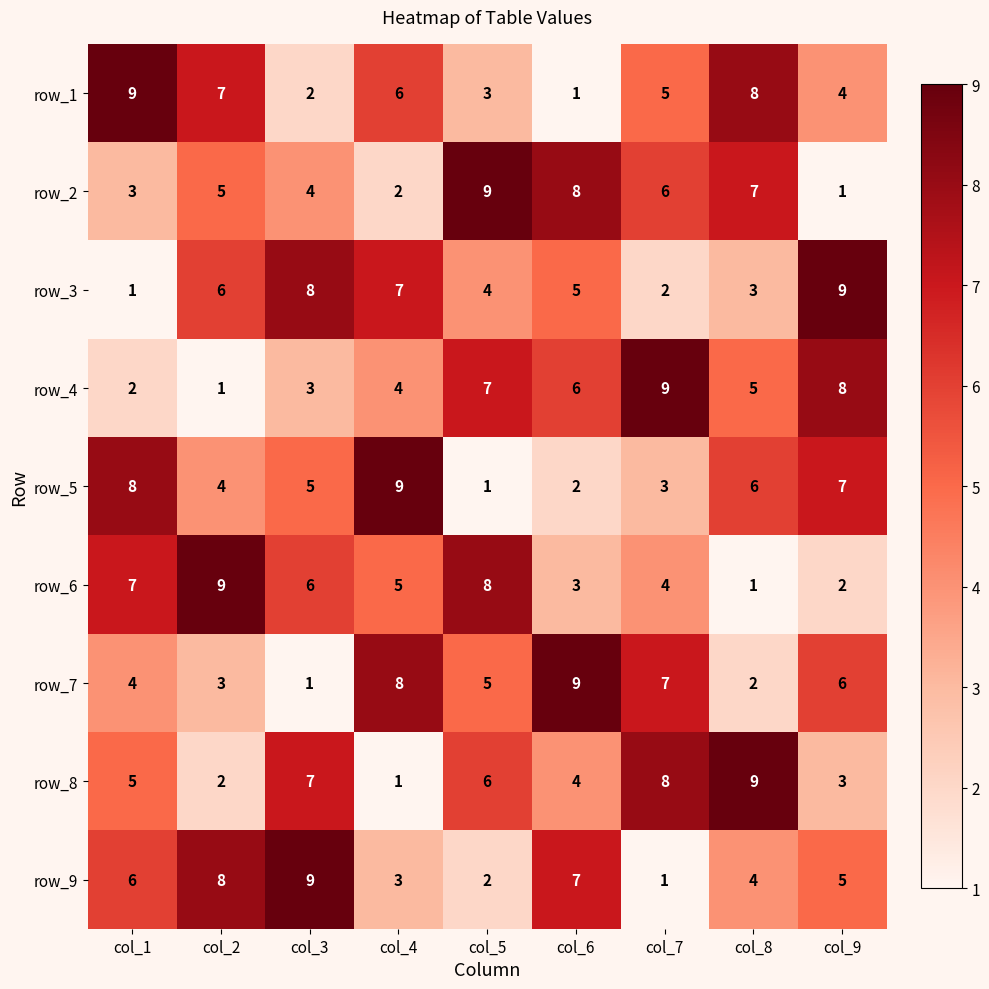

Is the value of row_1 at col_7 greater than the value of row_7 at col_3?

Yes